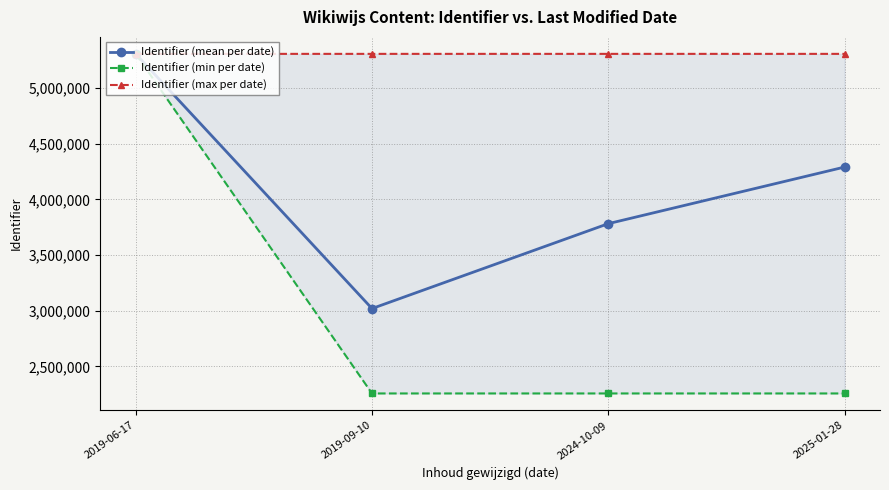

Which series has the largest total across all categories?

Identifier (max per date)